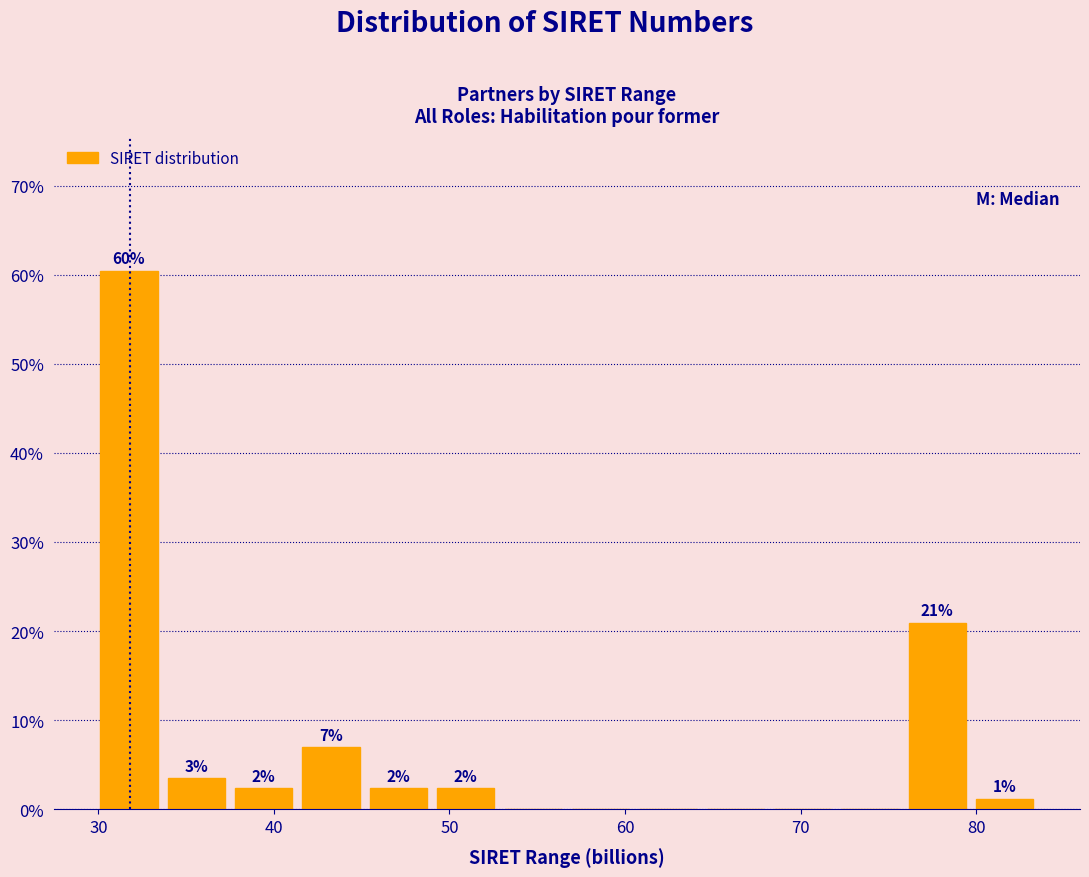

Around what value on the x-axis is the tallest bar? Give the approximate position of its centre, as read against the axis.

32